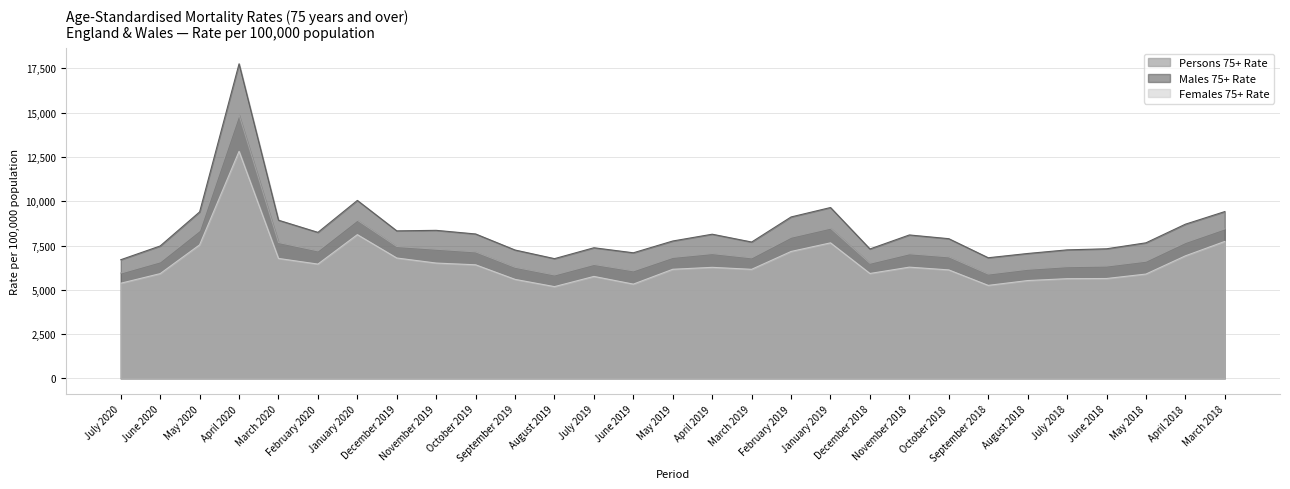

Where is the first local maximum for Persons 75+ Rate?

April 2020